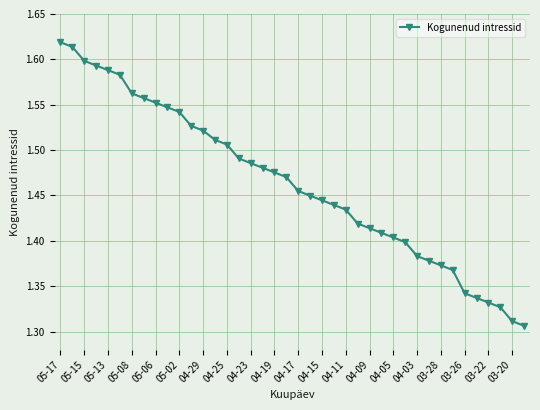

What is the sum of all values?

58.6